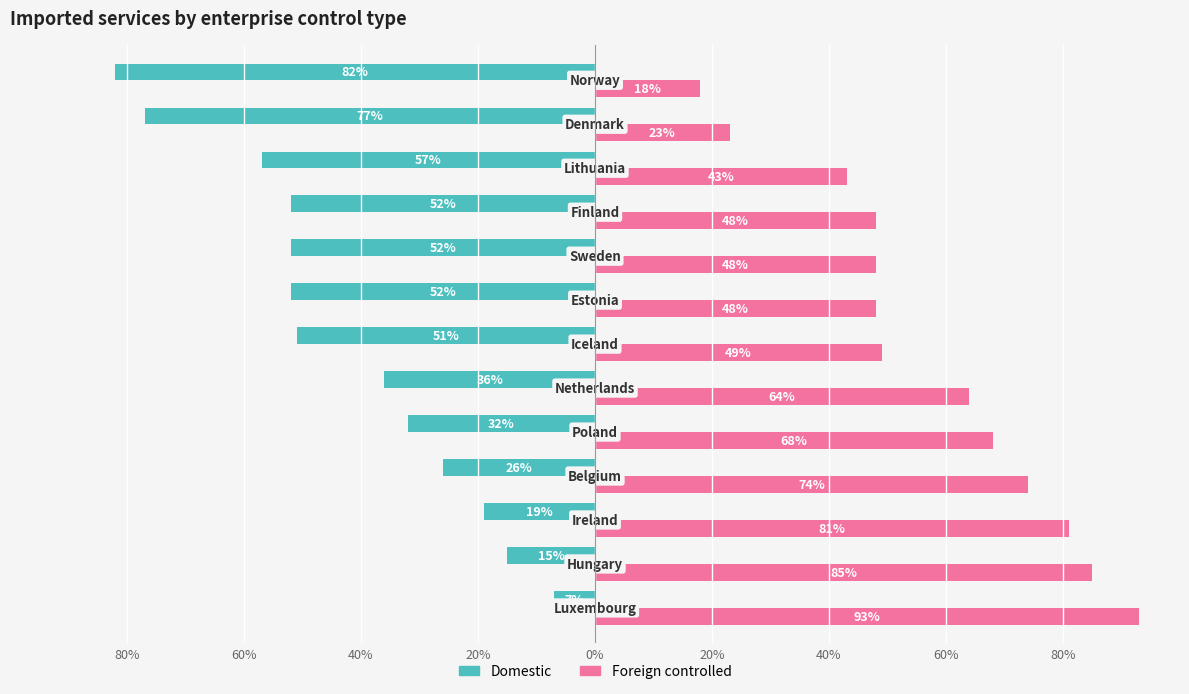

What is the average value of the Domestic series?

-43